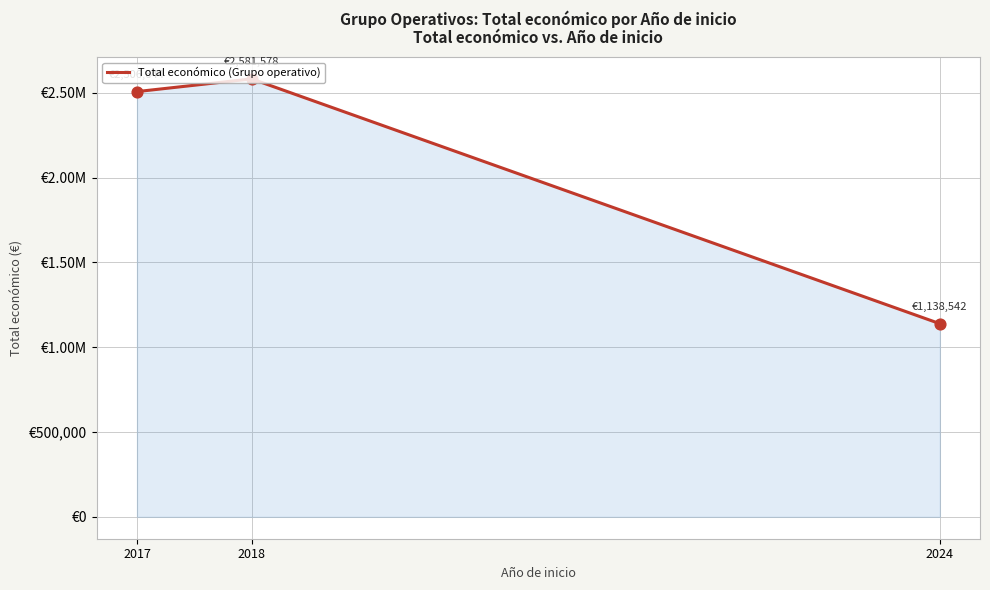

What is the change in value from 2018 to 2024?

-1443036